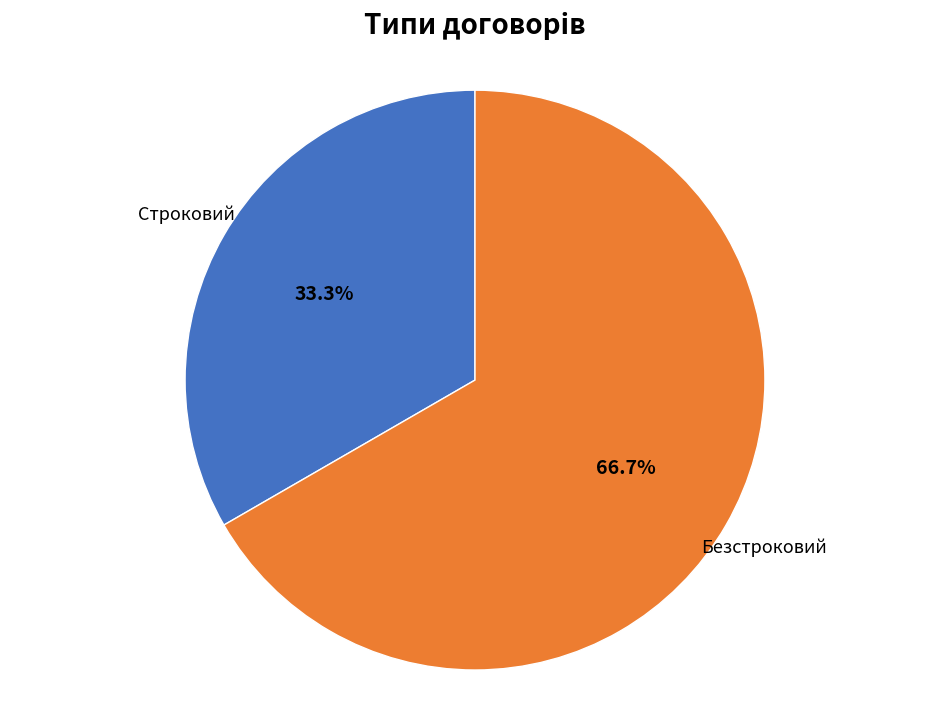

How many slices are in this pie chart?

2